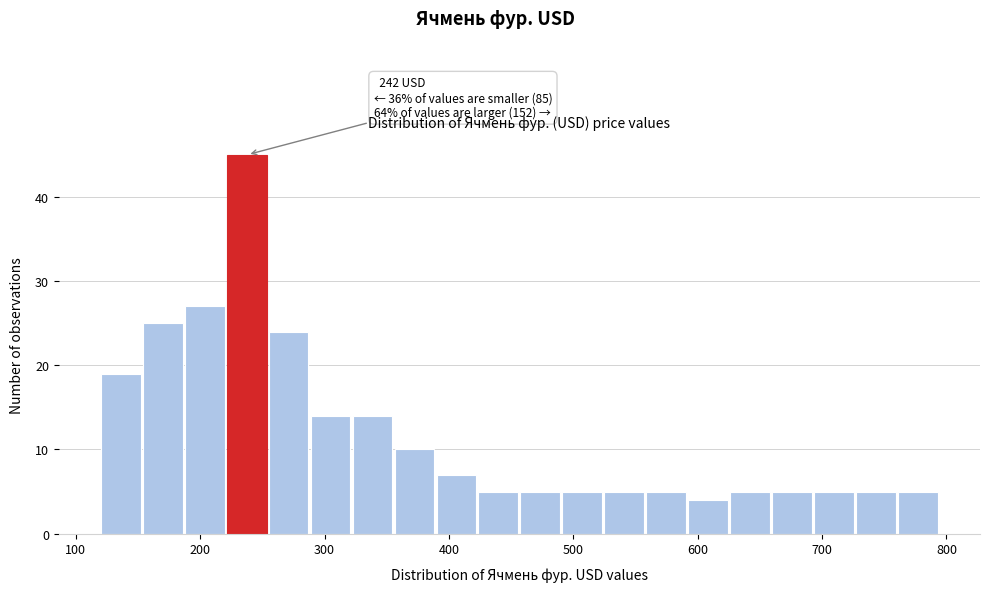

Around what value on the x-axis is the tallest bar? Give the approximate position of its centre, as read against the axis.

240